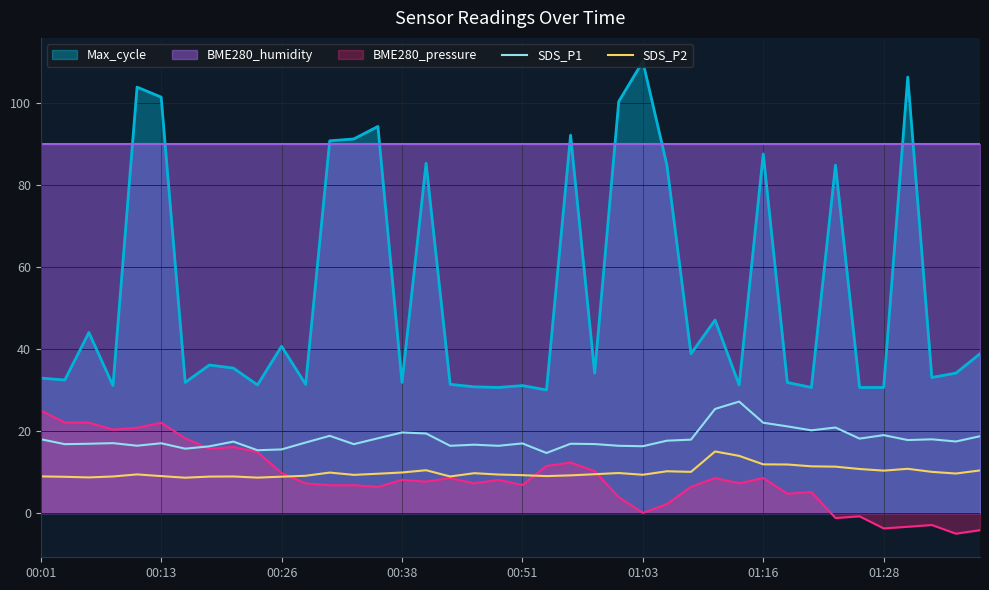

True or false: SDS_P2 and SDS_P1 intersect in this chart.

False